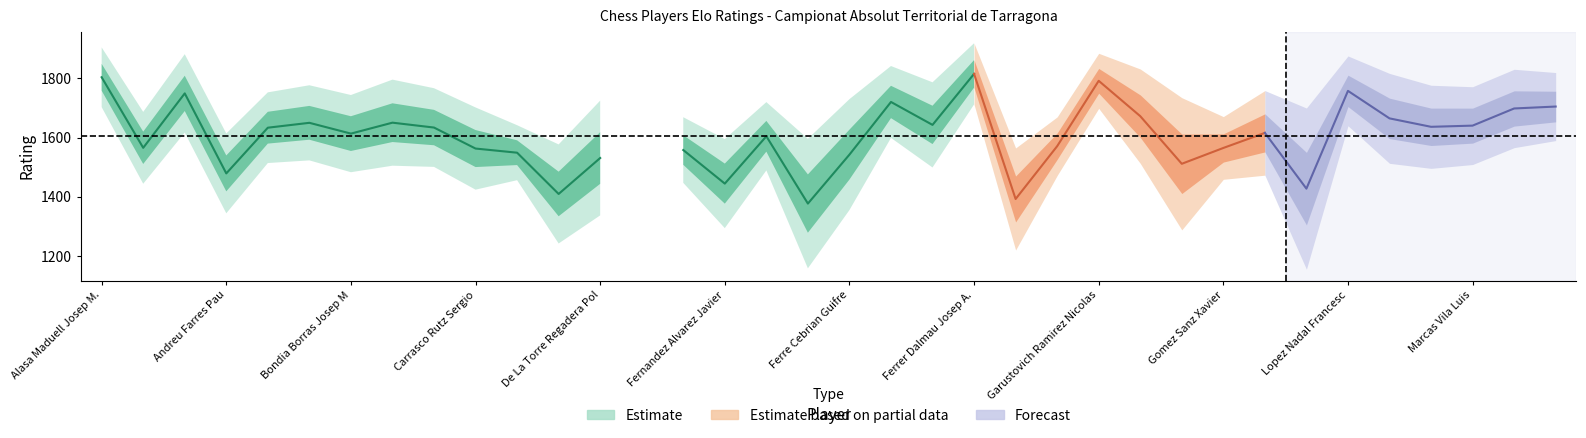

True or false: FIDE and EloN intersect in this chart.

False